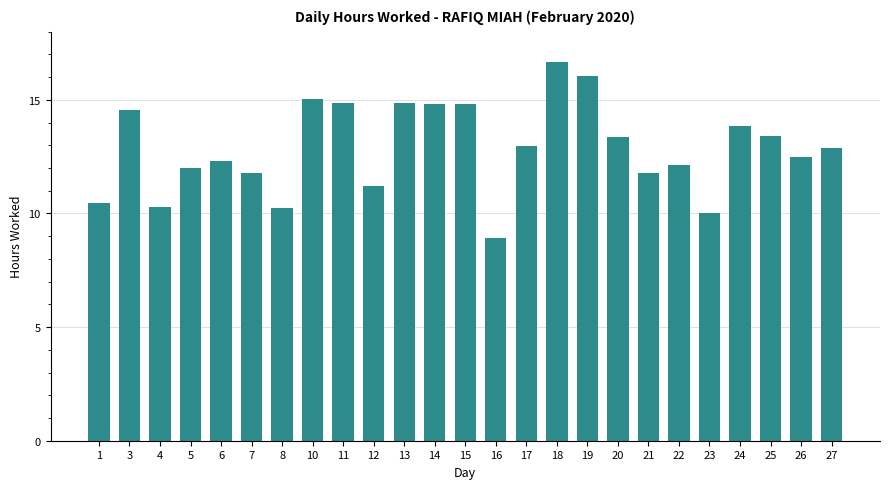

What is the value of the 17th bar from the left?

16.1